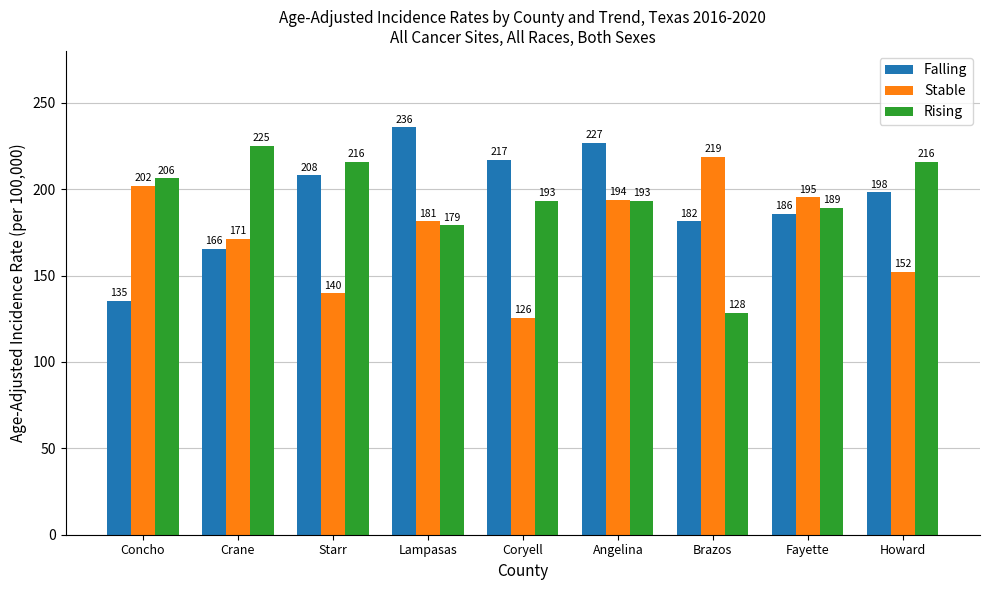

What are all the series names shown in the legend?

Falling, Stable, Rising